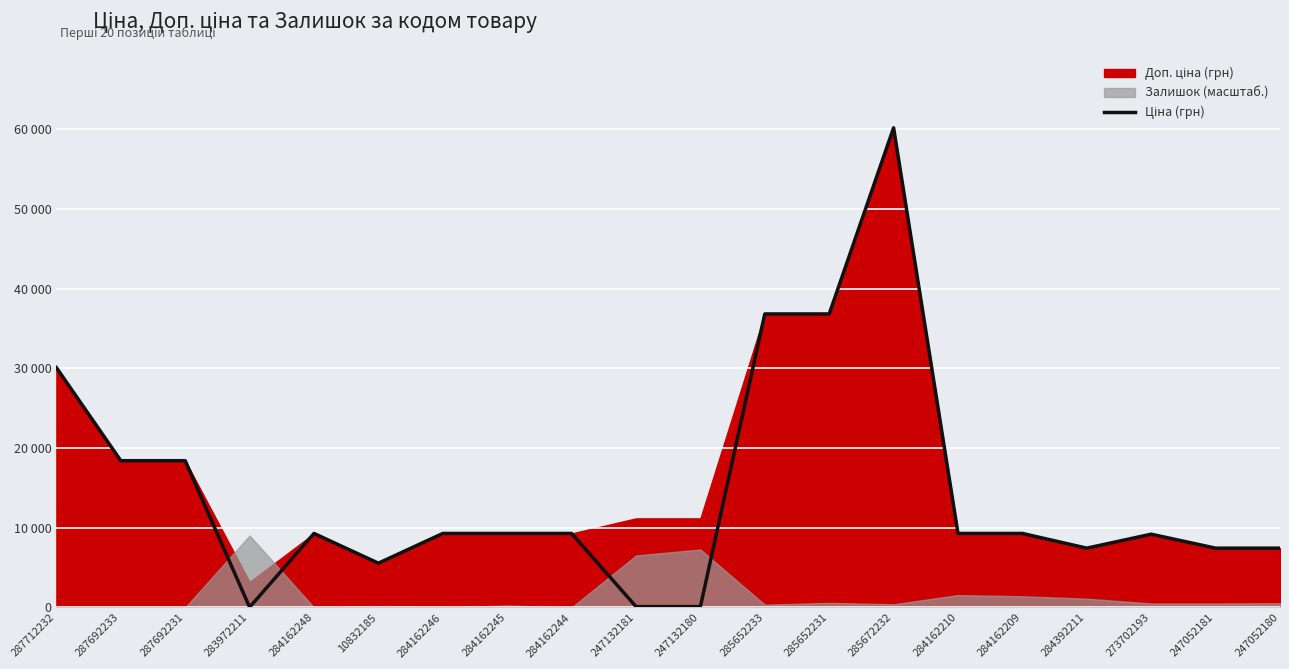

What is the sum of all values?

293922.5